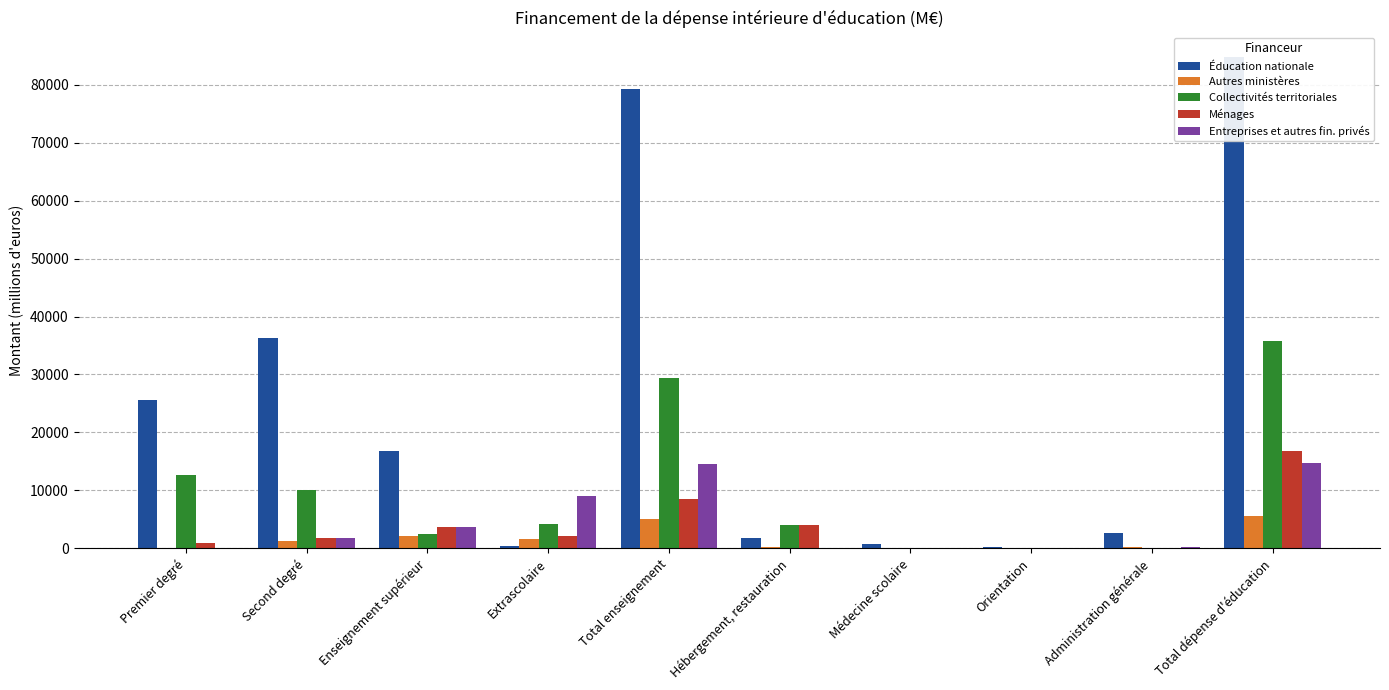

Is the value of Éducation nationale at Médecine scolaire greater than the value of Collectivités territoriales at Total dépense d'éducation?

No